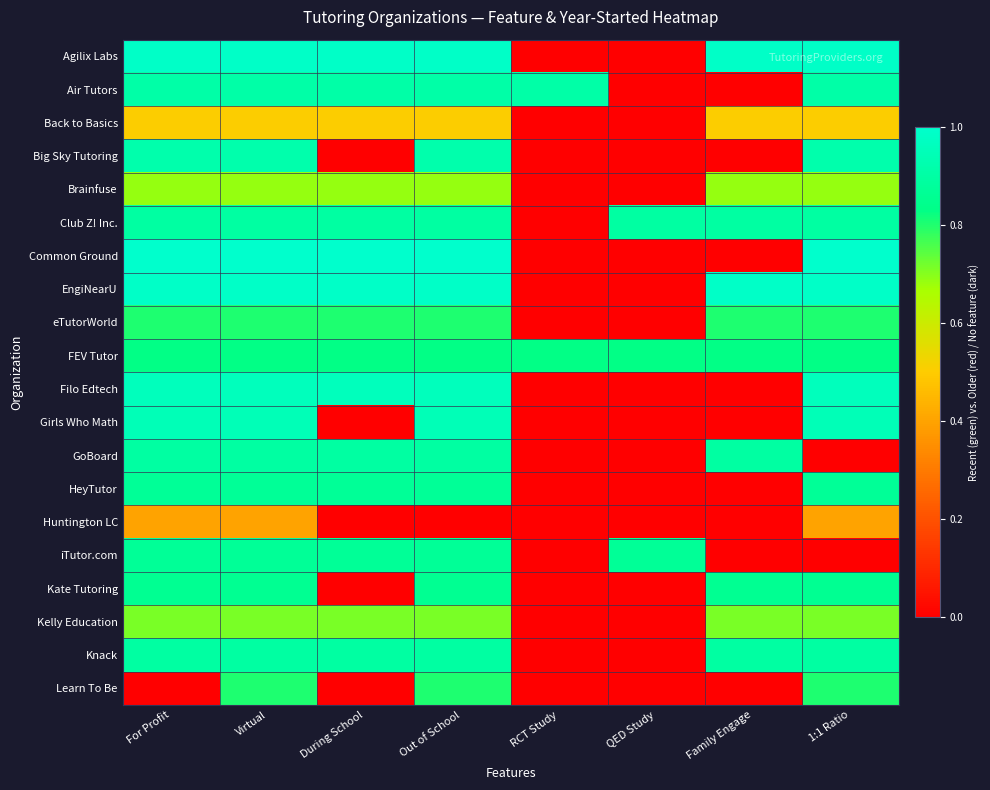

Which has a higher value, Family Engage or 1:1 Ratio?

Family Engage